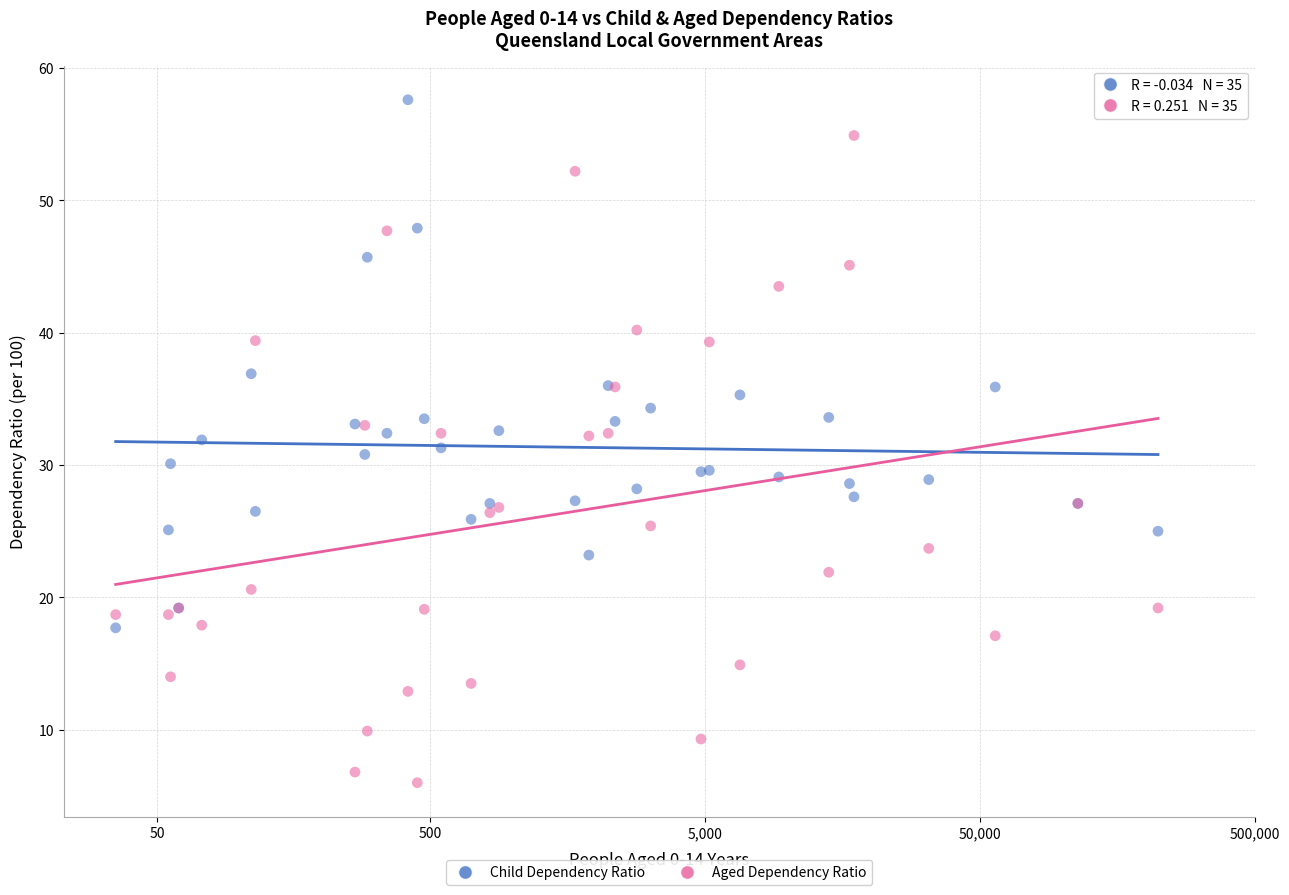

Which series has the widest spread of Y values?

Aged Dependency Ratio